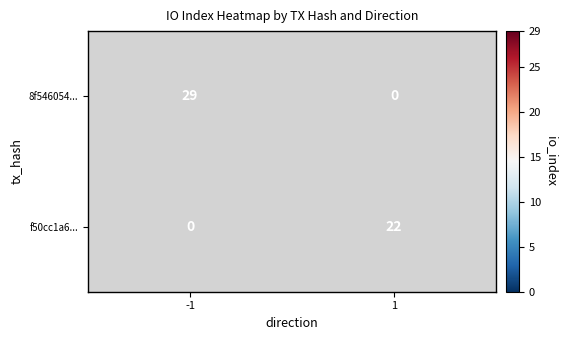

What is the difference between the maximum and minimum values in the f50cc1a6... series?

22